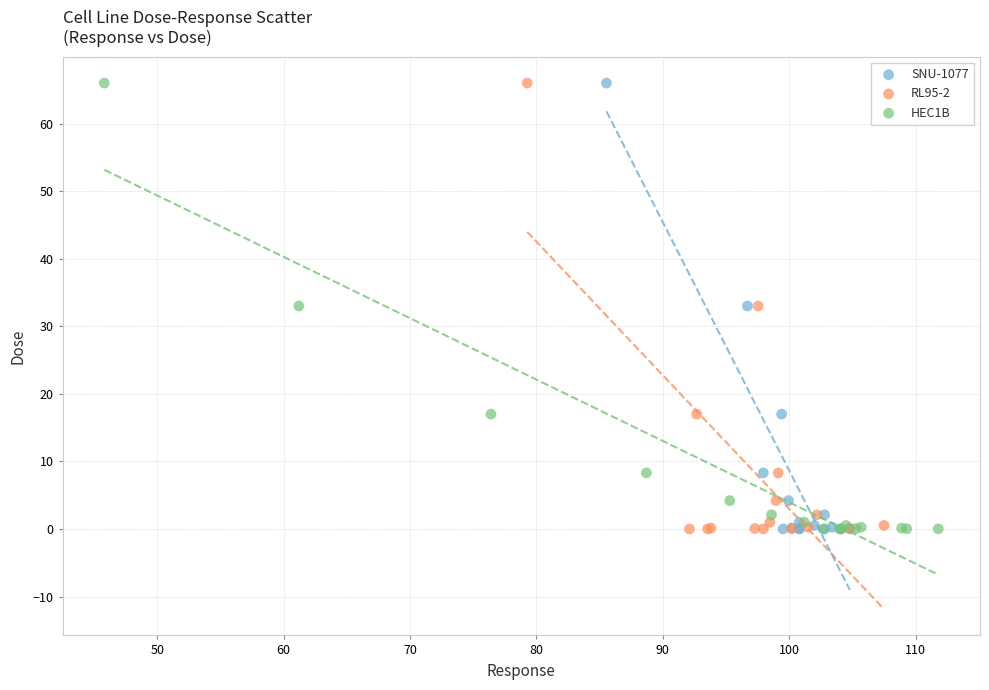

What are all the series names shown in the legend?

SNU-1077, RL95-2, HEC1B